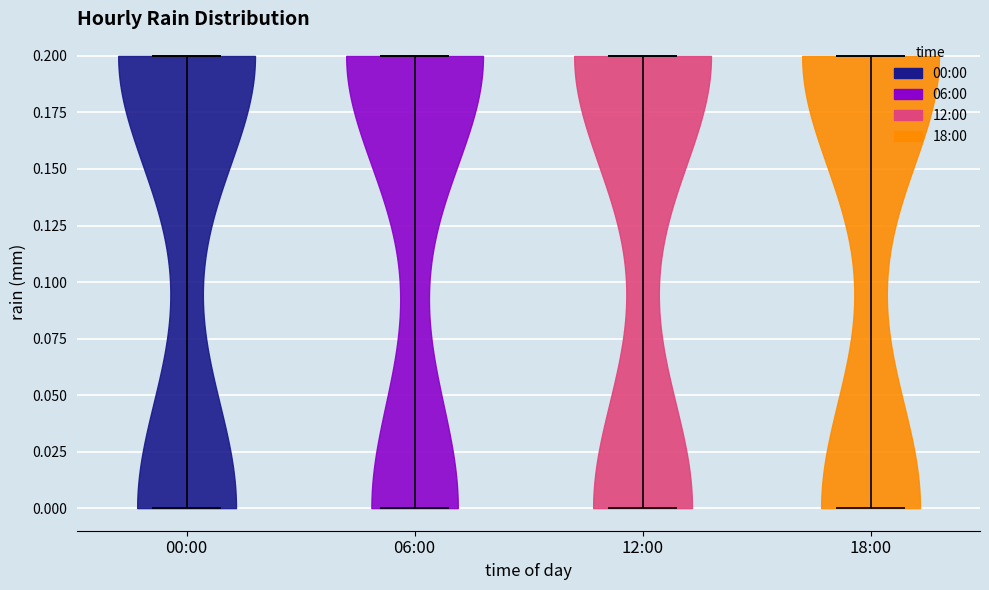

Reading left to right, read every violin against the y-axis: where its median line is, and the lowest and highest points it reaches. The values are not printed on the chart, so give them approximately, as read against the axis.

00:00: median line 0.2, lowest point 0.0, highest point 0.2
06:00: median line 0.2, lowest point 0.0, highest point 0.2
12:00: median line 0.2, lowest point 0.0, highest point 0.2
18:00: median line 0.2, lowest point 0.0, highest point 0.2